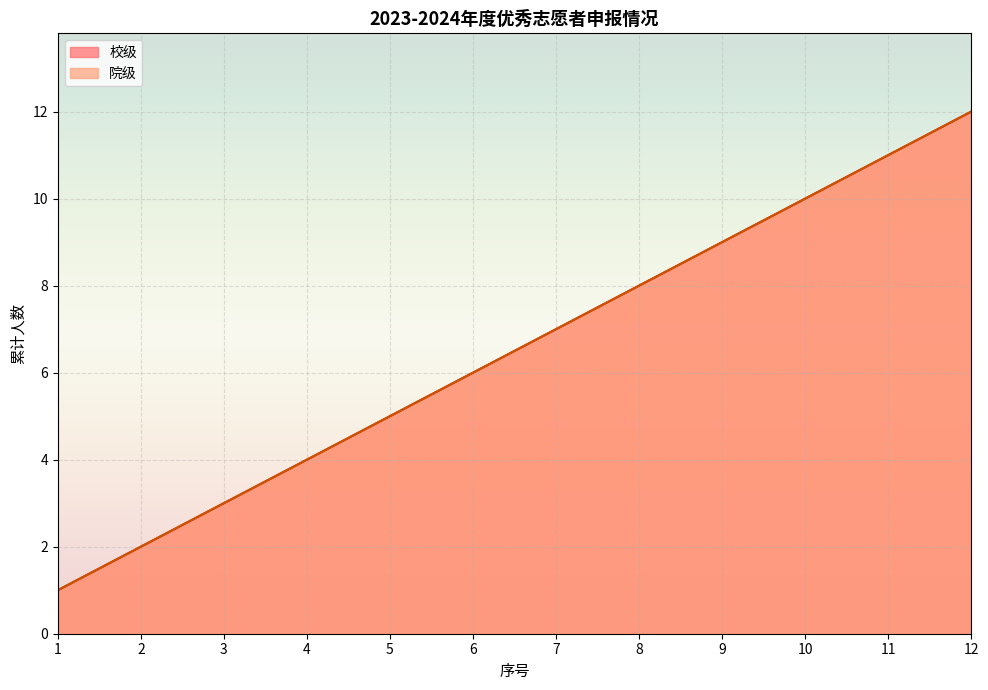

At 3, list the series in order from smallest to largest.

校级, 院级